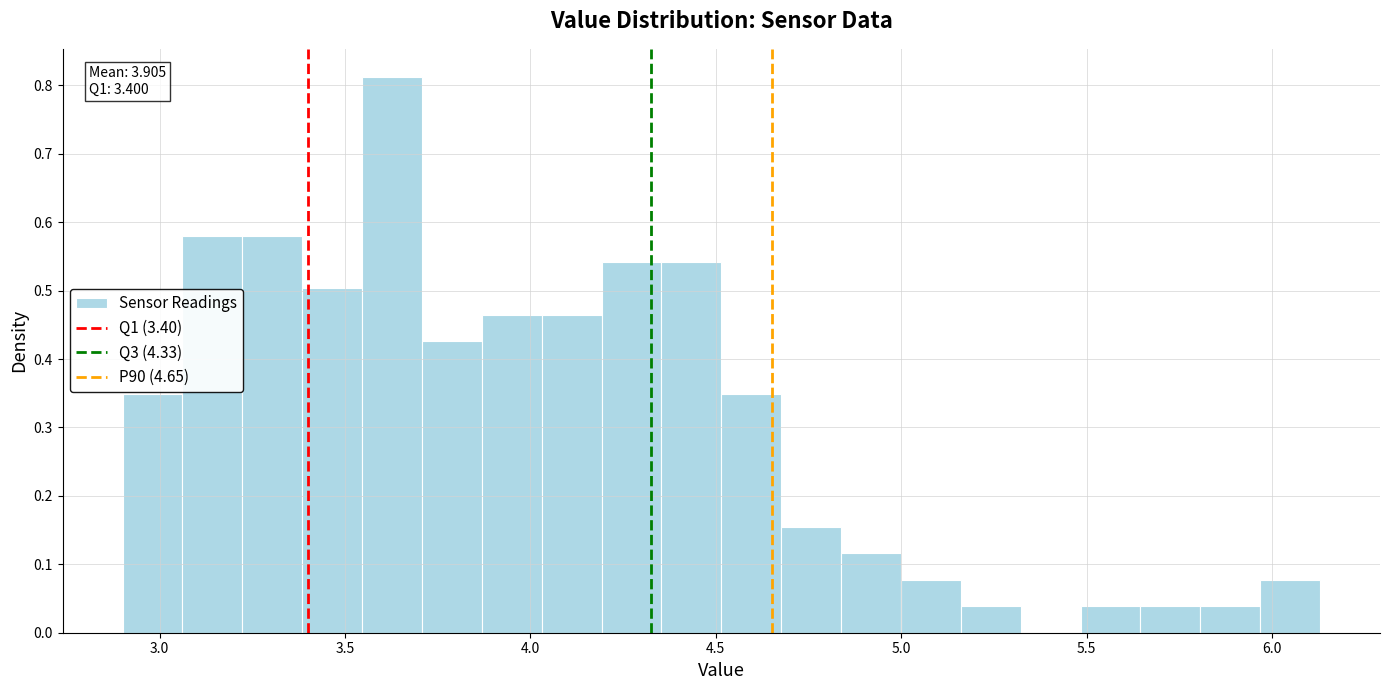

Read against the x-axis, roughly where is the centre of the tallest bar?

3.65